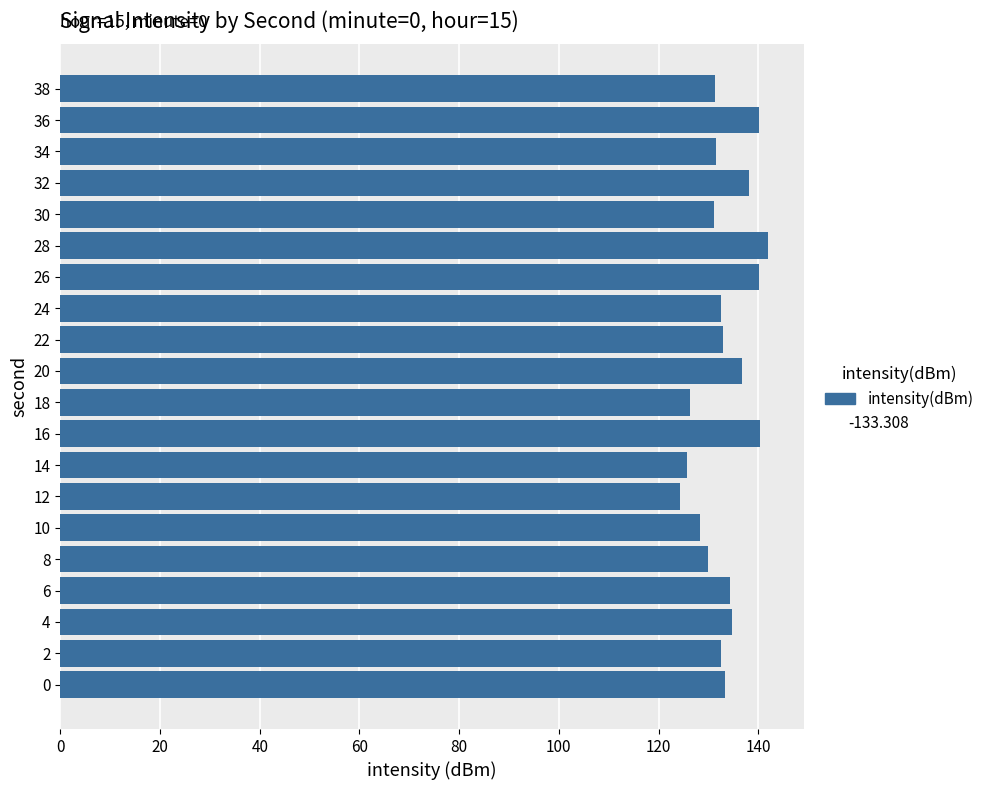

Approximately how many times larger is the value at 12 compared to 20?

0.9